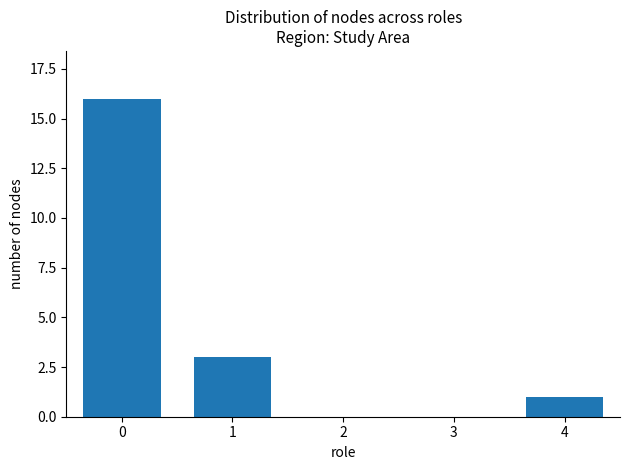

Which category has the lowest value across all series?

4